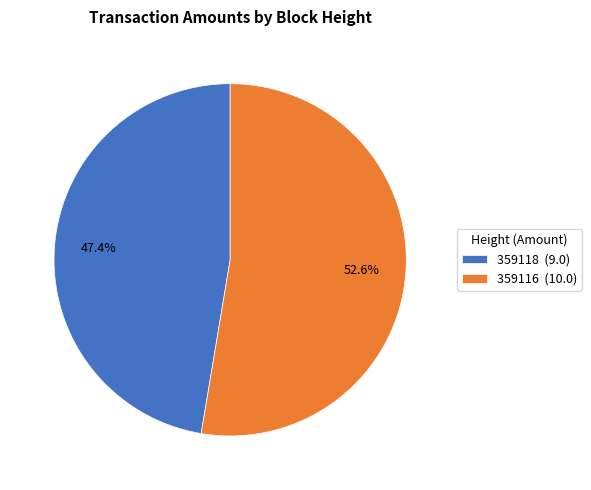

Which slice is the largest?

359116